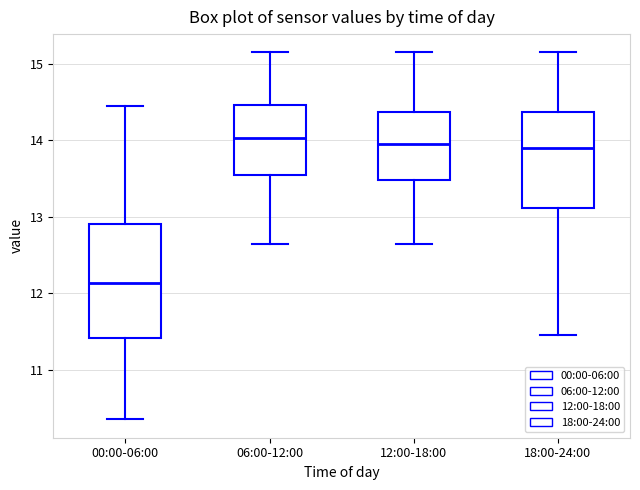

Which box is the tallest, from its lower edge to its upper edge?

00:00-06:00